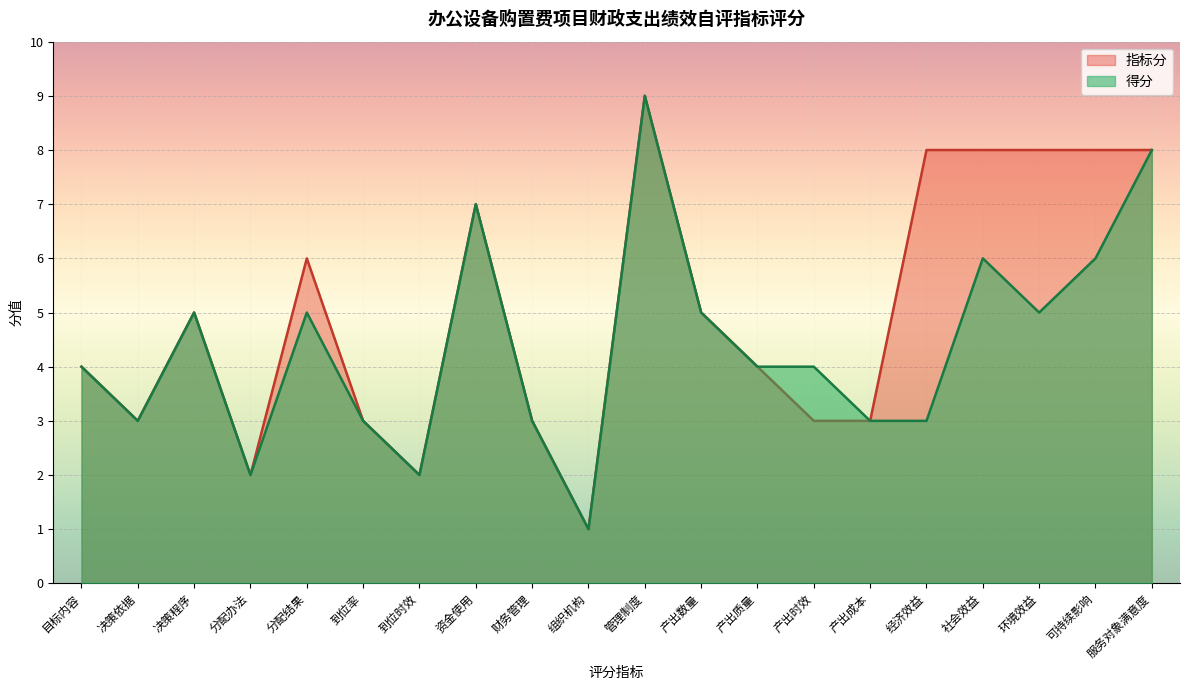

What is the value of the 指标分 point at the 16th from the left?

8